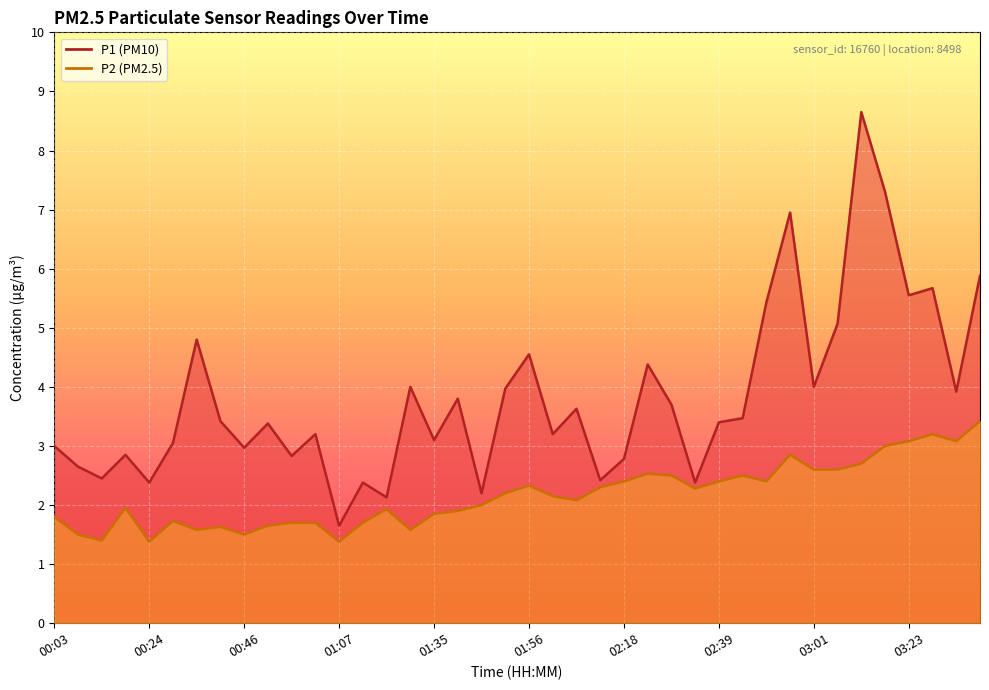

What value does the P1 series have at 00:19?

2.9